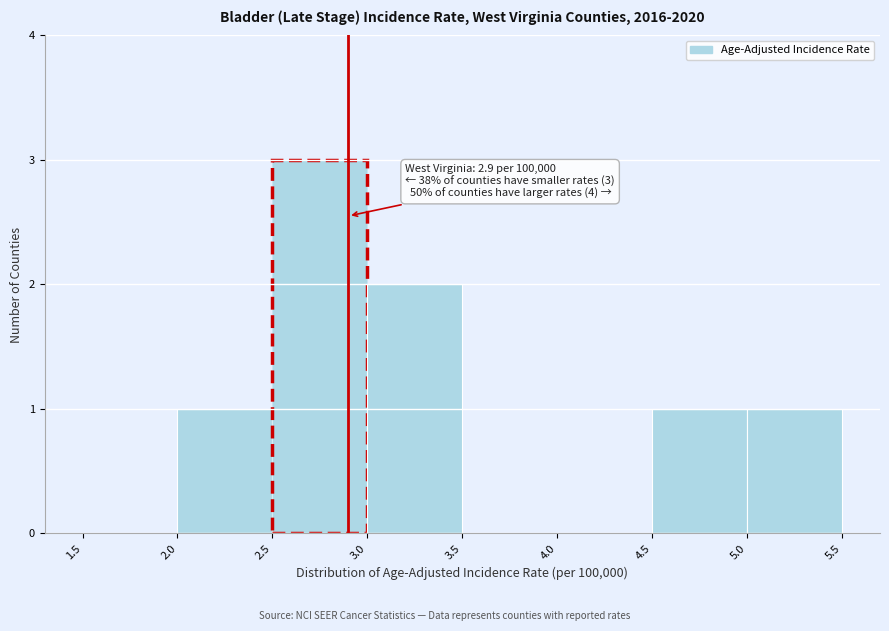

Which range on the x-axis has the tallest bar?

2.5 to 3.0